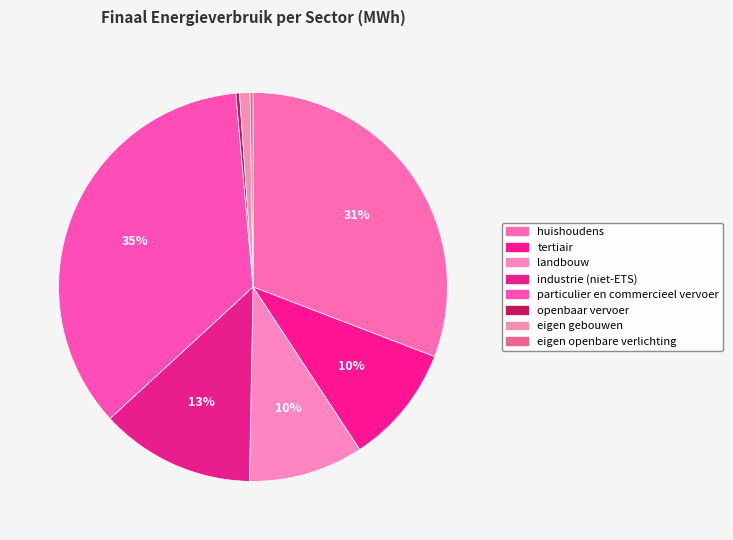

To the nearest percent, what is the combined percentage of eigen gebouwen and particulier en commercieel vervoer?

36%